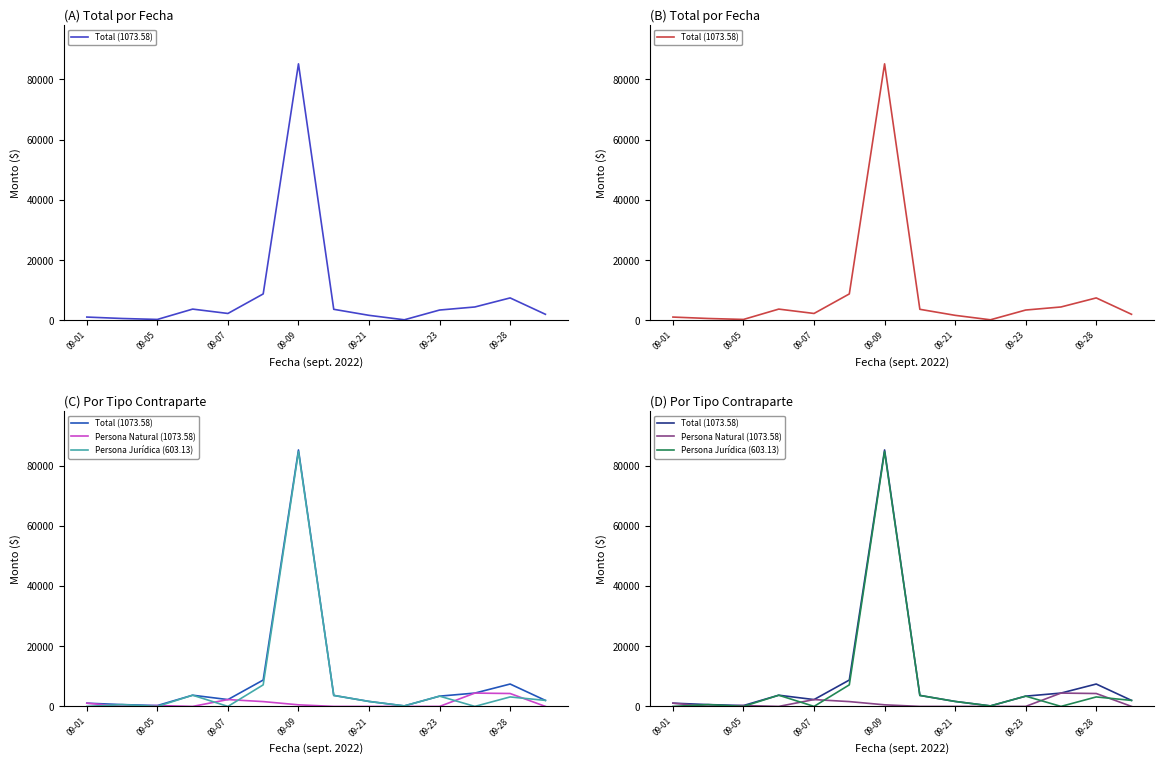

What are all the series names shown in the legend?

Total (1073.58), Persona Natural (1073.58), Persona Jurídica (603.13)